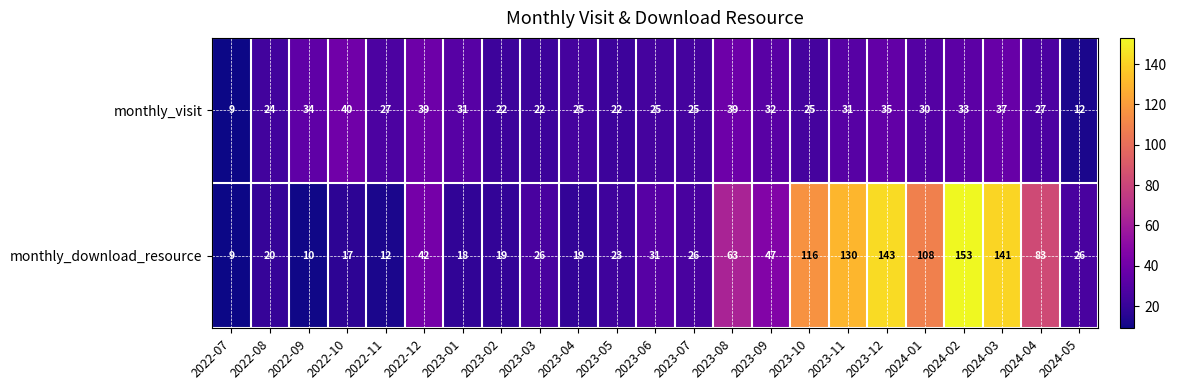

List the series in order of their overall mean, lowest first.

monthly_visit, monthly_download_resource